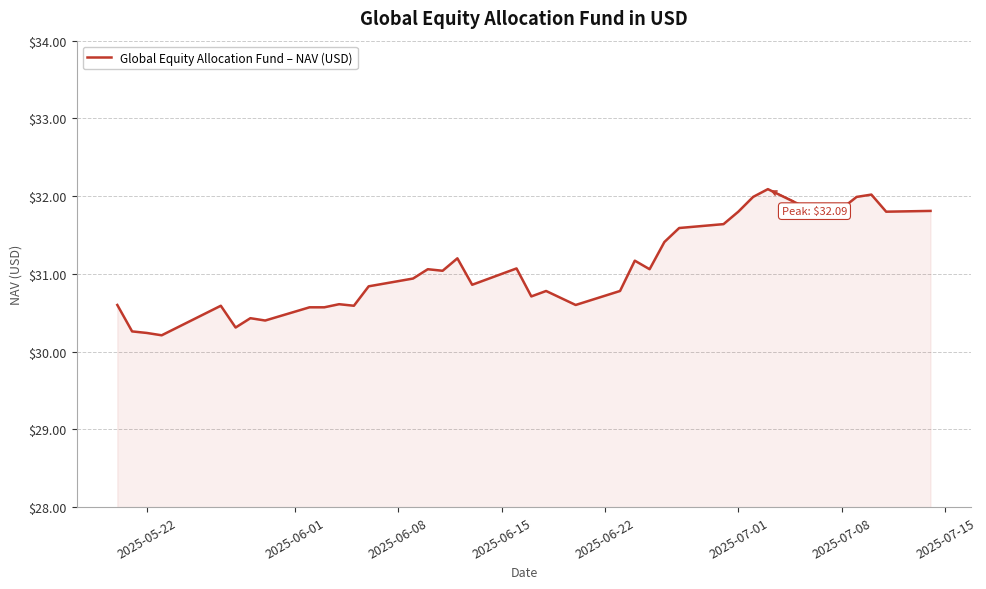

What is the minimum value shown in the chart?

30.2